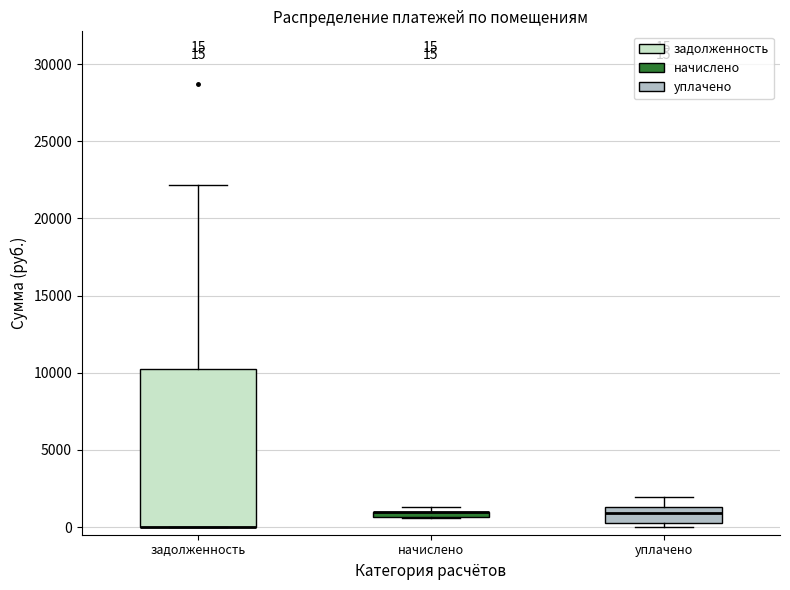

Comparing the boxes themselves (not the whiskers), which one is the tallest?

задолженность